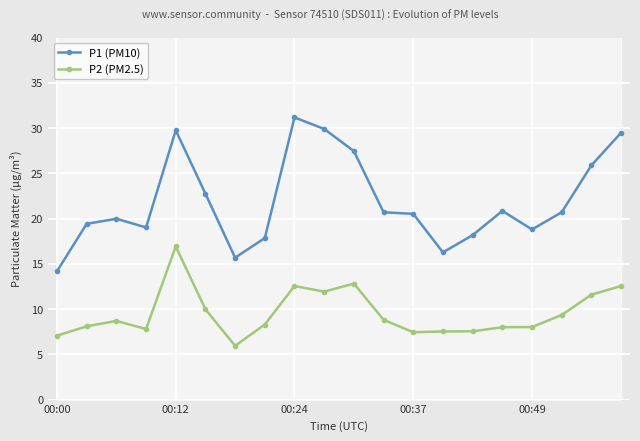

True or false: P1 (PM10) has more than 0 points higher than both neighbors.

True